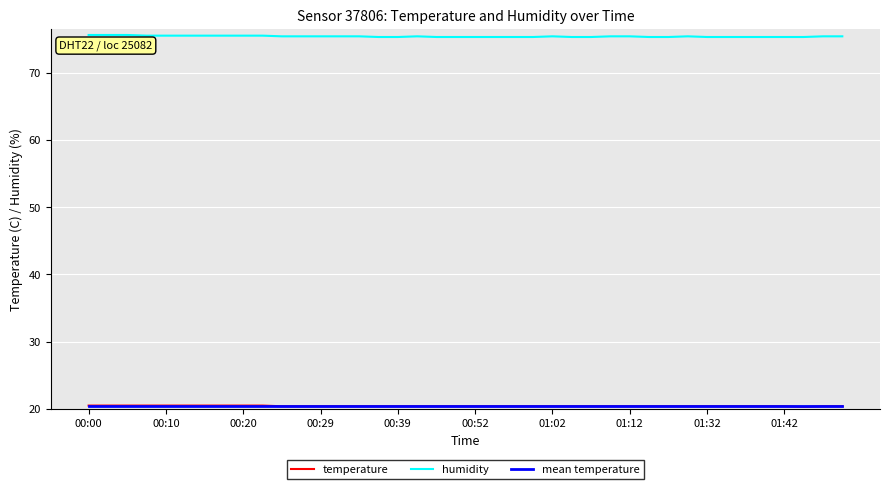

Which series has the largest total across all categories?

humidity